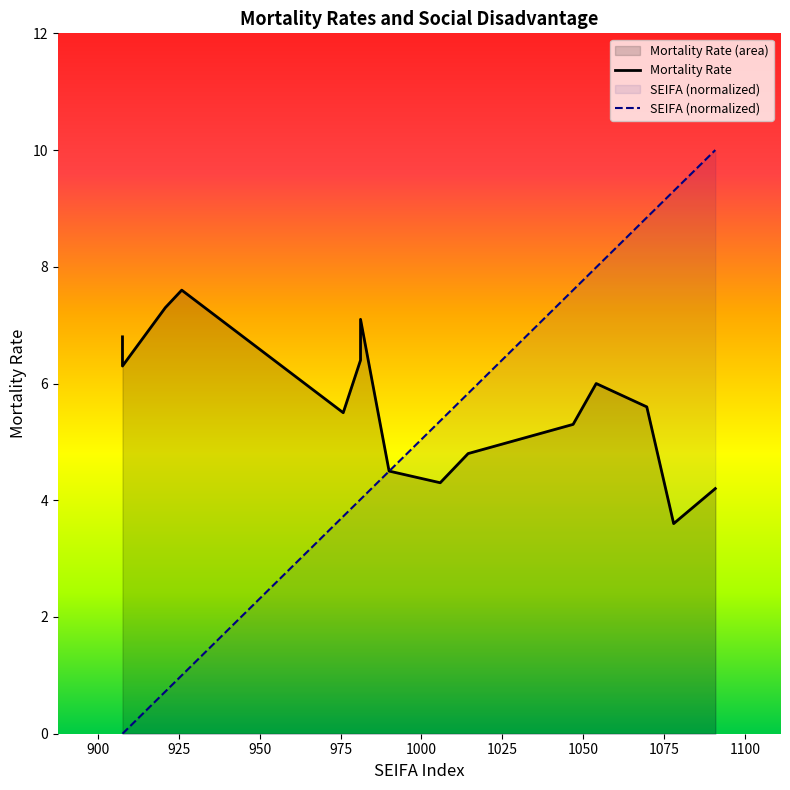

True or false: Mortality Rate has more than 0 interior local peaks.

True